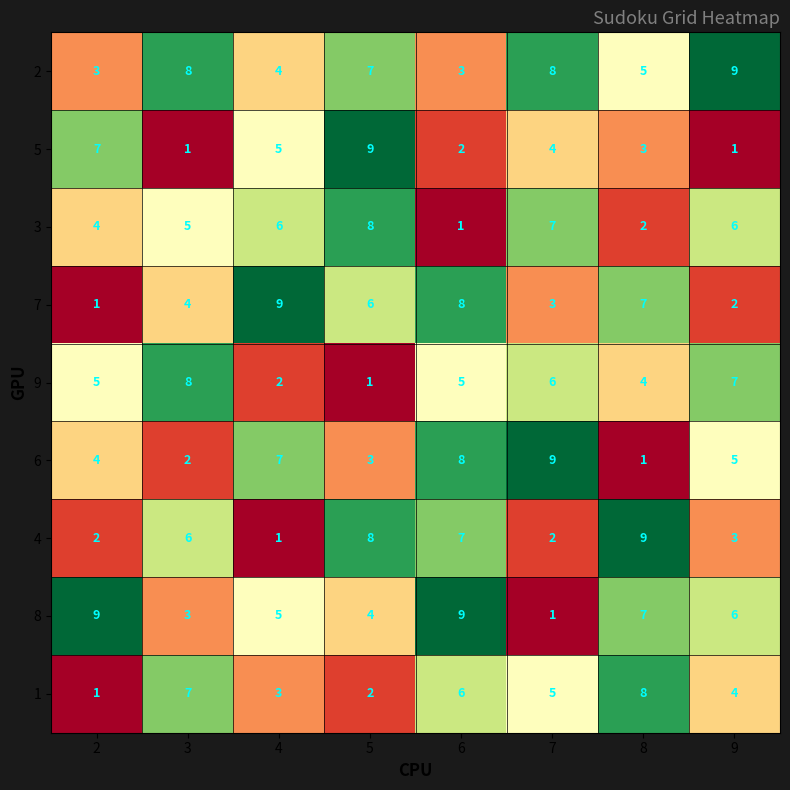

What value does the 1 series have at 6?

6